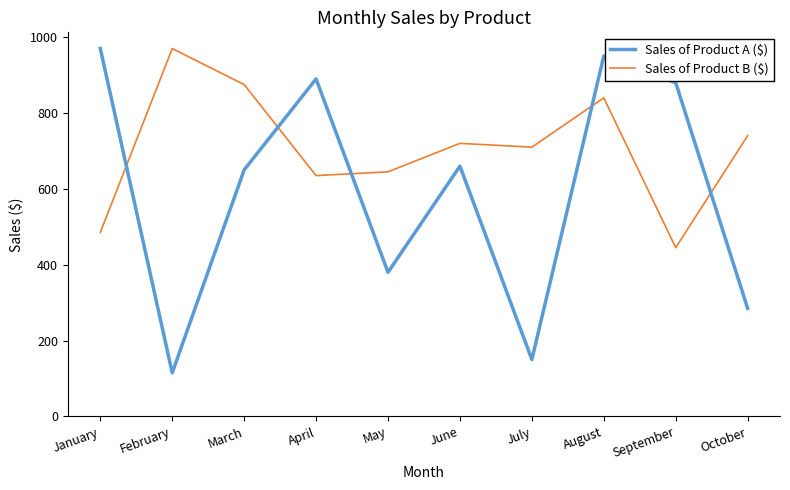

What is the maximum value for Sales of Product B ($)?

970